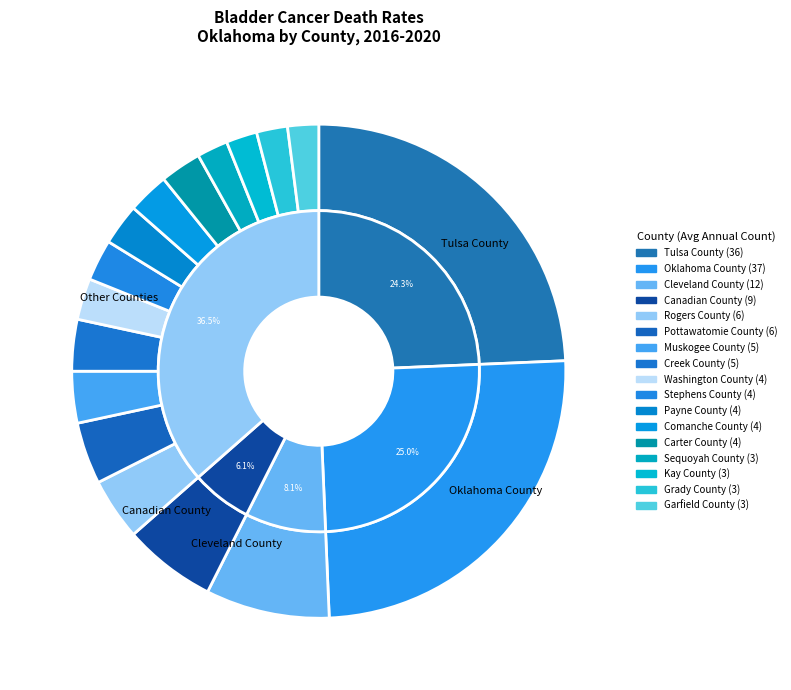

Do Kay County and Sequoyah County together represent more than half of the pie?

No